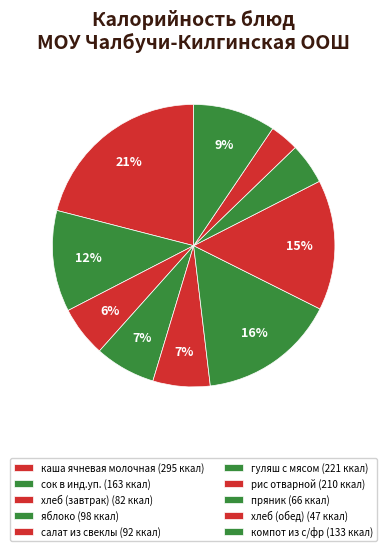

Rank the categories by value from lowest to highest.

хлеб (обед), пряник, хлеб (завтрак), салат из свеклы, яблоко, компот из с/фр, сок в инд.уп., рис отварной, гуляш с мясом, каша ячневая молочная